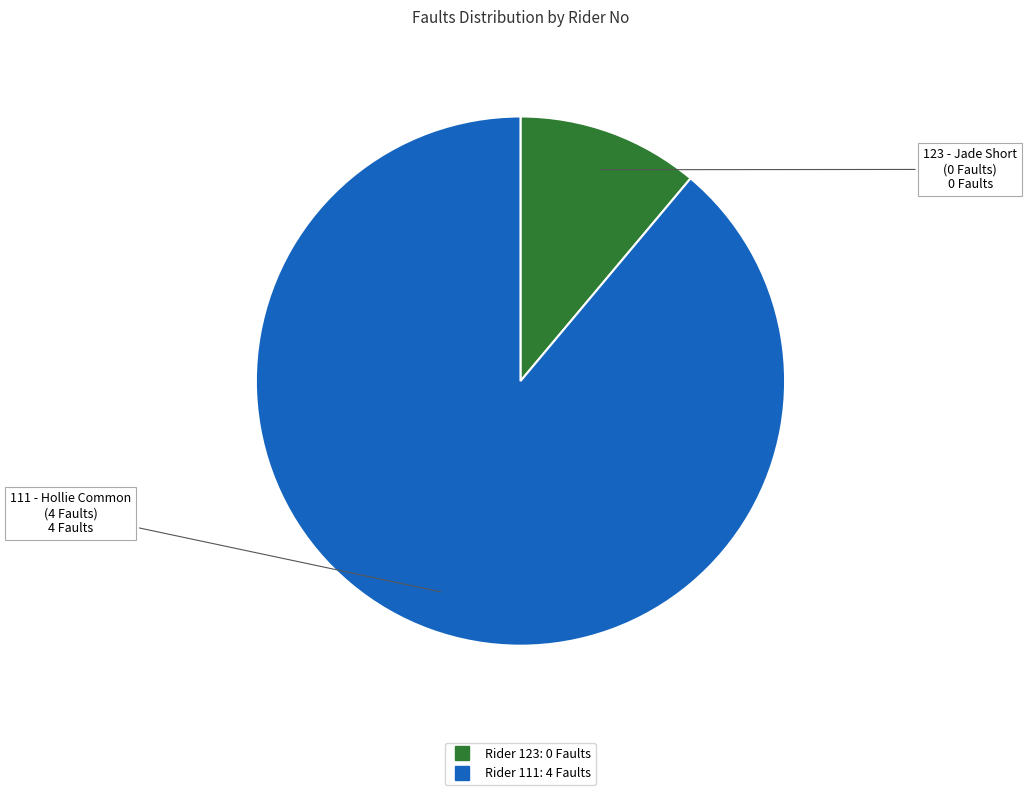

Does any single category account for the majority?

Yes